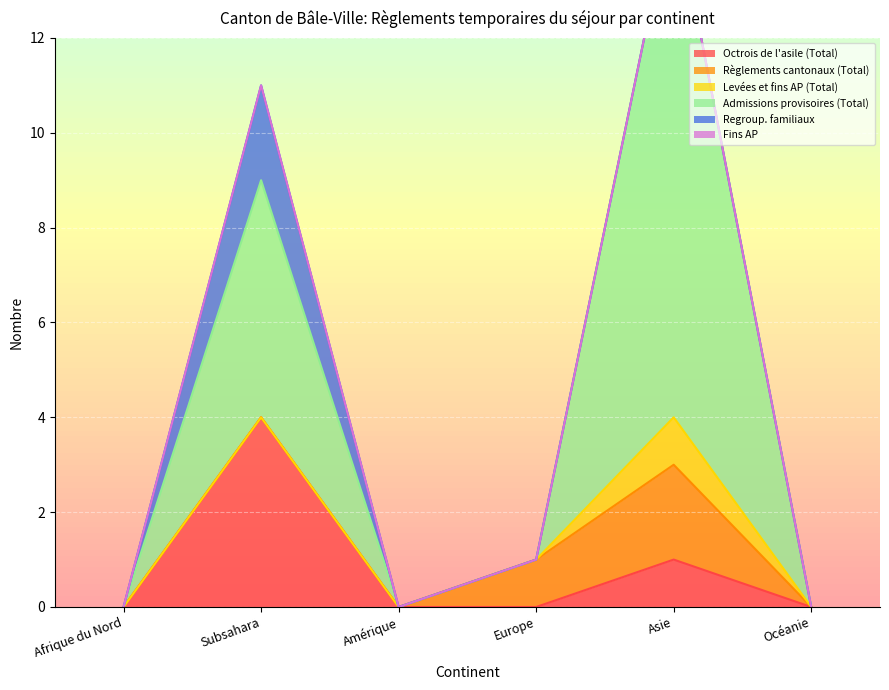

Between Océanie and Asie, which is larger?

Asie